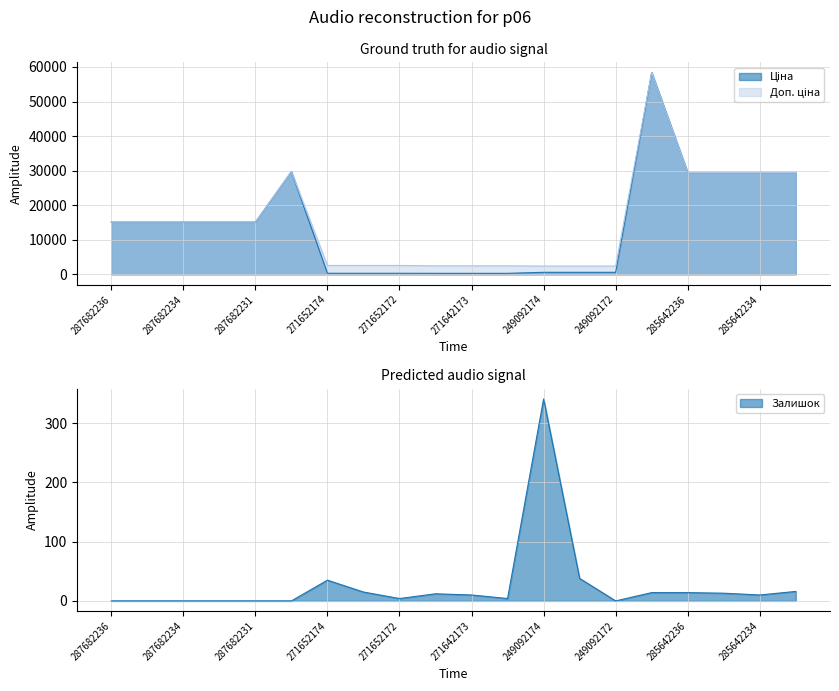

What is the label of the 13th point from the left?

249092174